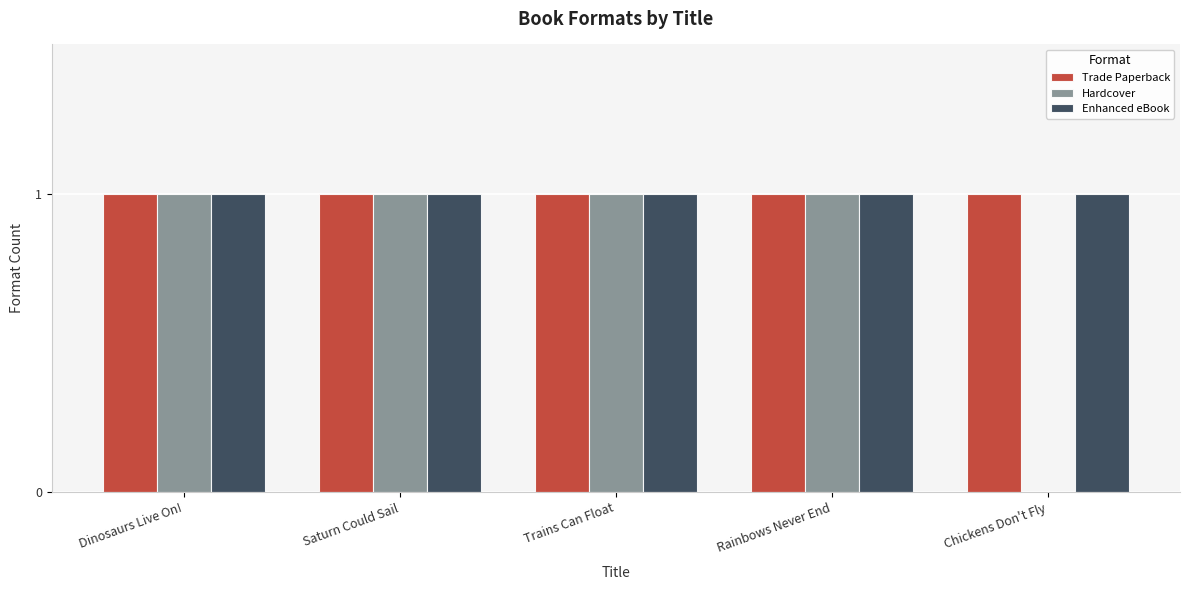

The value of Hardcover at Chickens Don't Fly is 0. True or false?

True